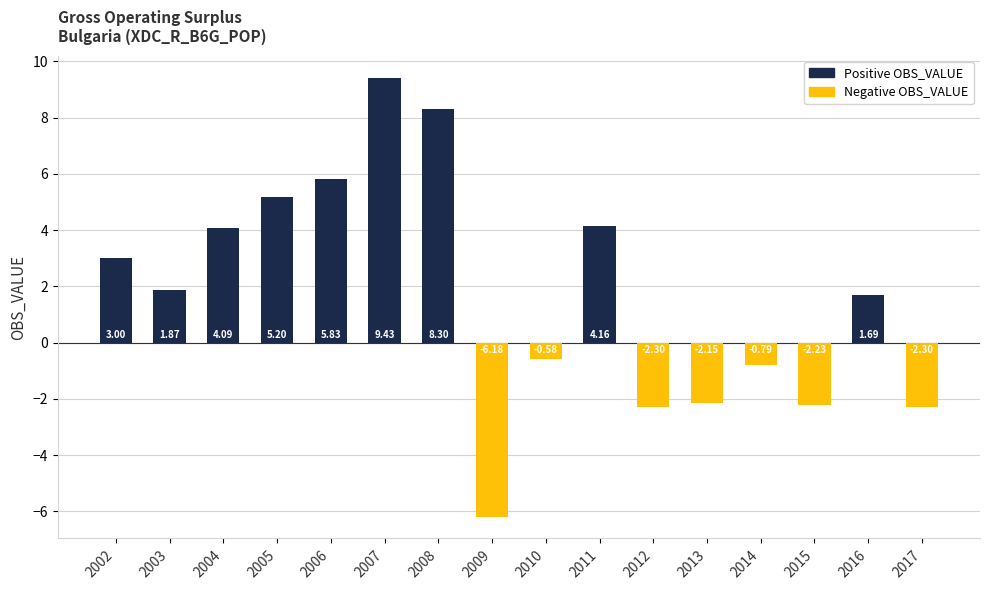

How many values exceed 1?

9